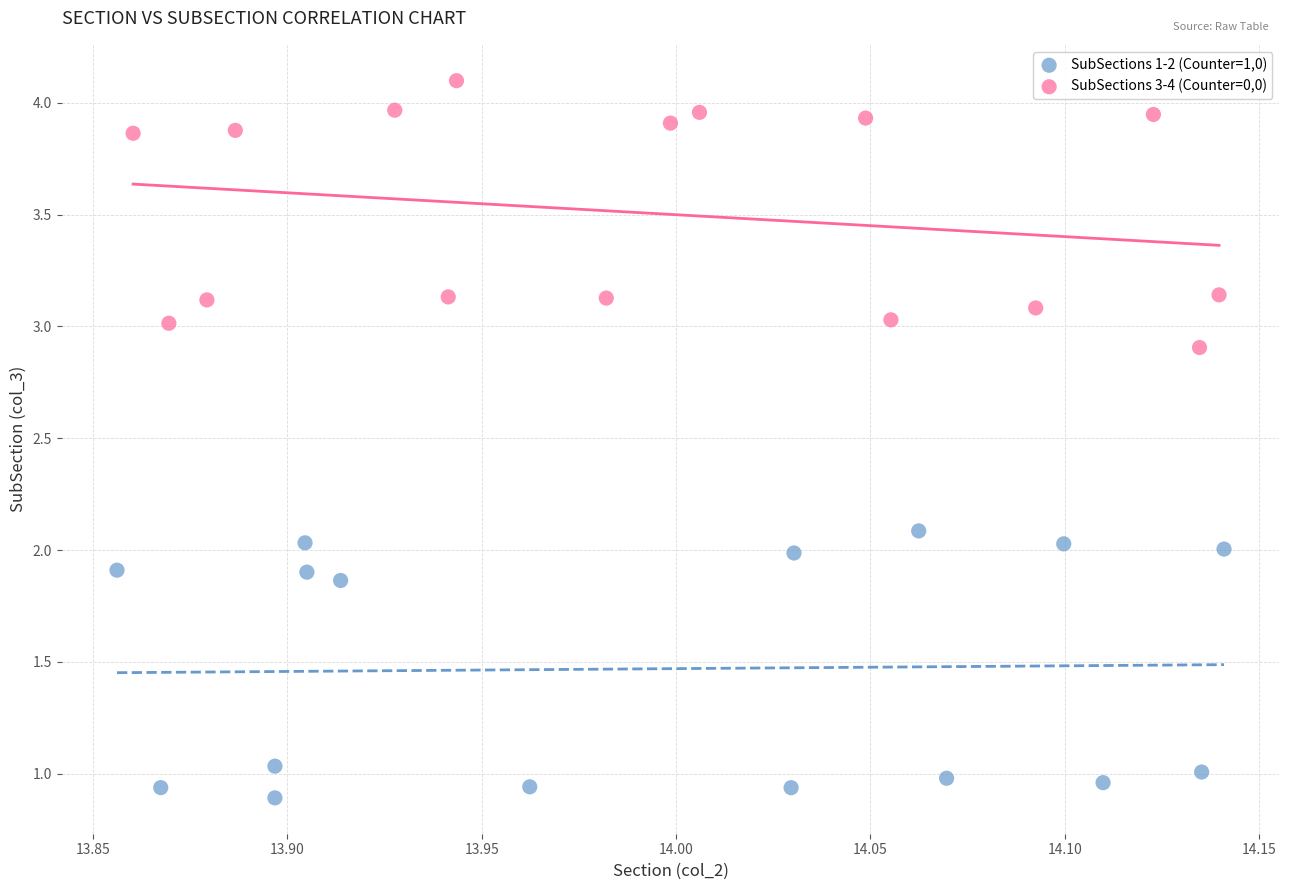

Which series contains the lowest Y value?

SubSections 1-2 (Counter=1,0)